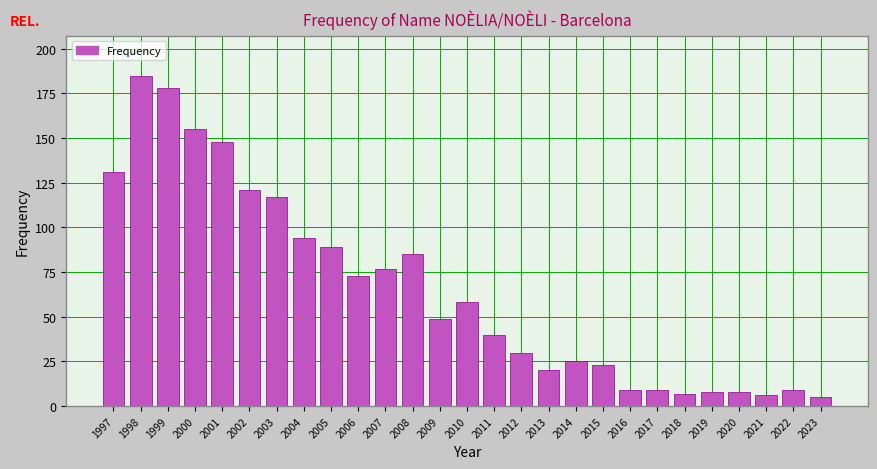

Reading left to right, extract all data points from this chart.

1997=131	1998=185	1999=178	2000=155	2001=148	2002=121	2003=117	2004=94	2005=89	2006=73	2007=77	2008=85	2009=49	2010=58	2011=40	2012=30	2013=20	2014=25	2015=23	2016=9	2017=9	2018=7	2019=8	2020=8	2021=6	2022=9	2023=5